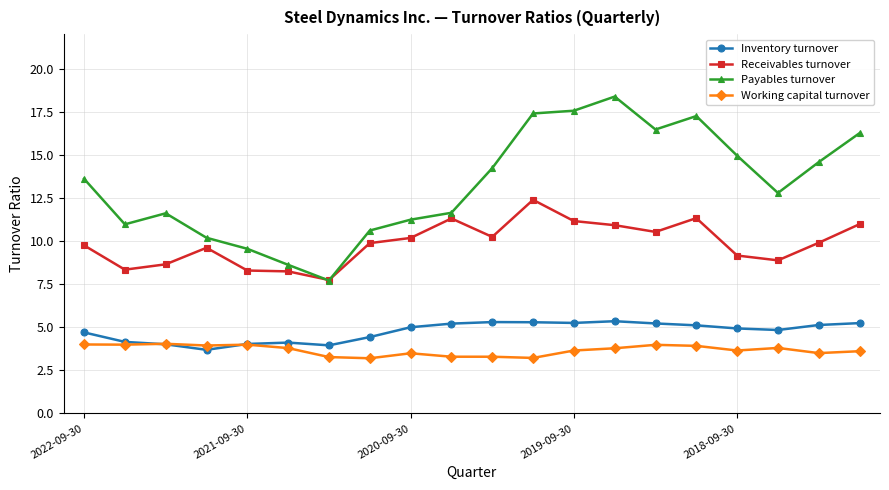

What is the minimum value for Working capital turnover?

3.2